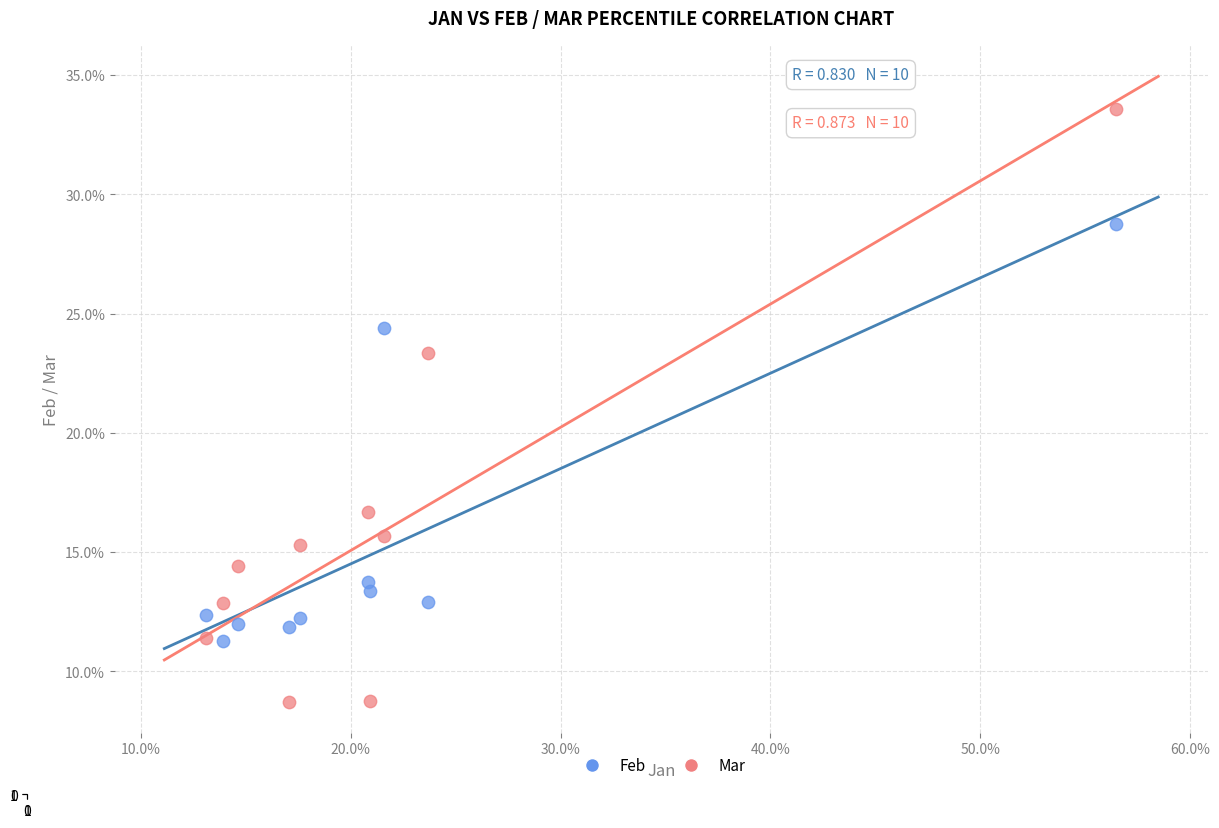

Which series has the largest Y range (max minus min)?

Mar